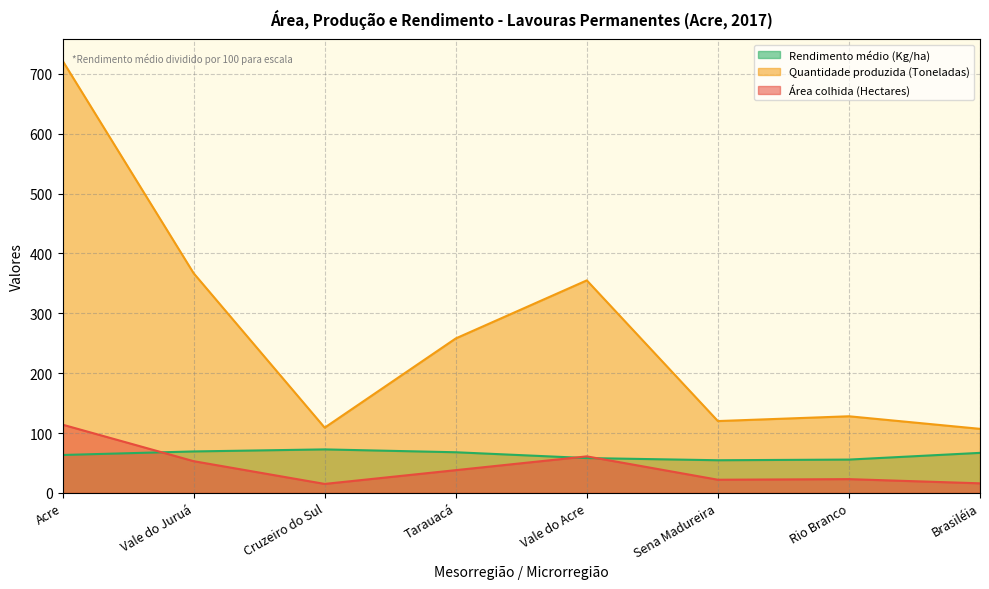

How many interior local valleys does the Rendimento médio (Kg/ha) series have?

1